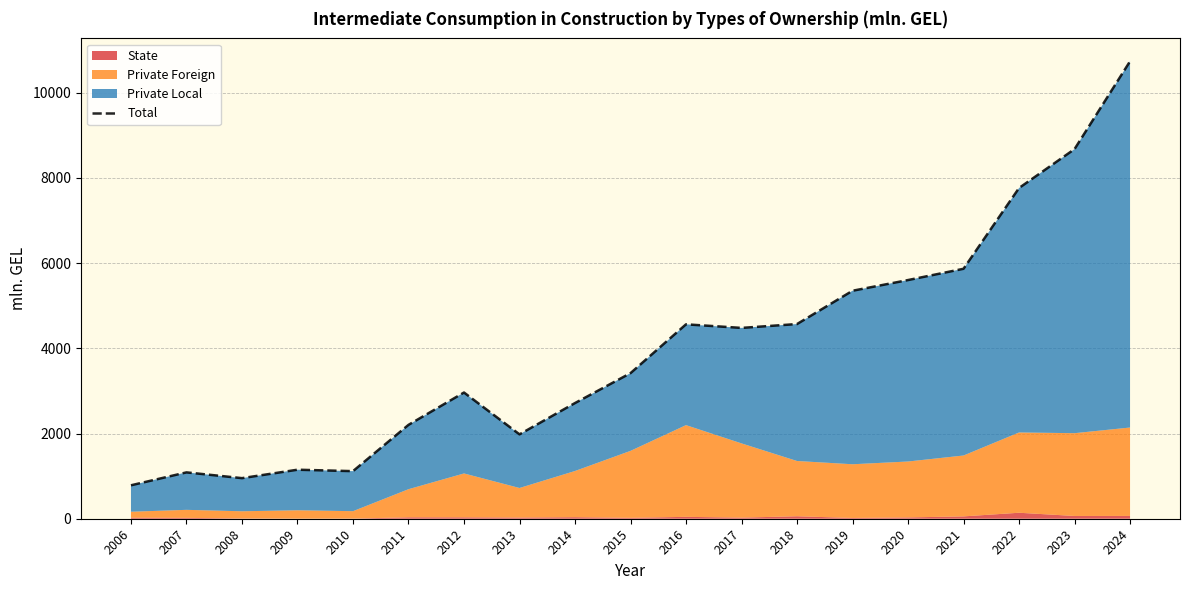

What is the sum of the values at 2022 and 2008?

8713.2